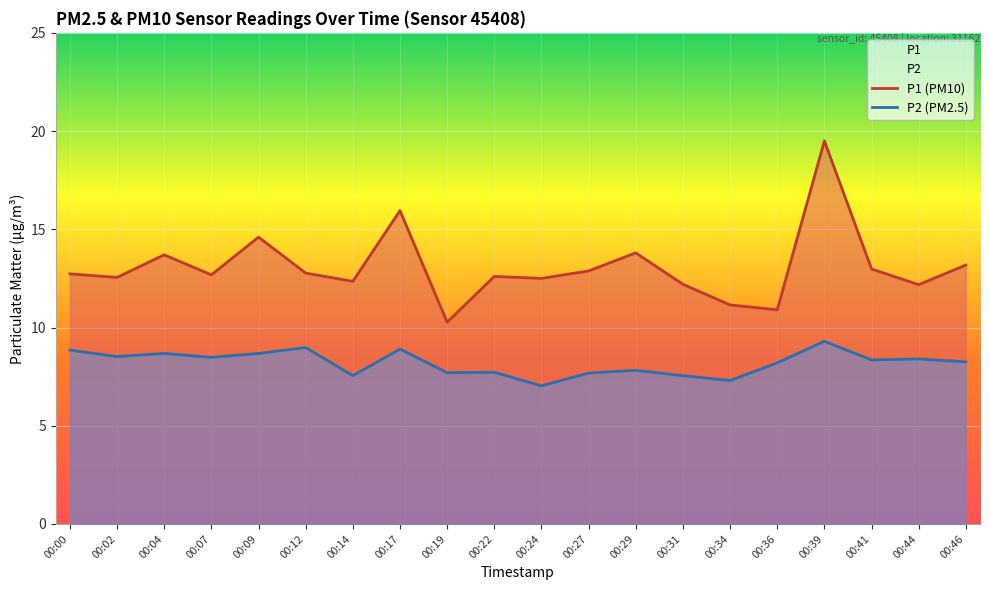

Between 00:34 and 00:27, which is larger?

00:27